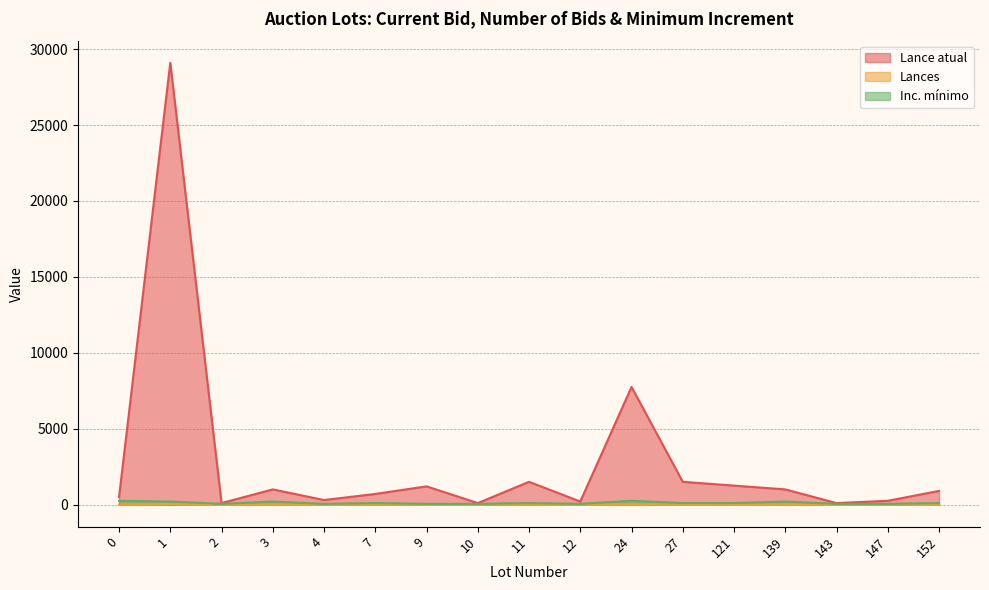

Which label corresponds to the largest value in the chart?

1